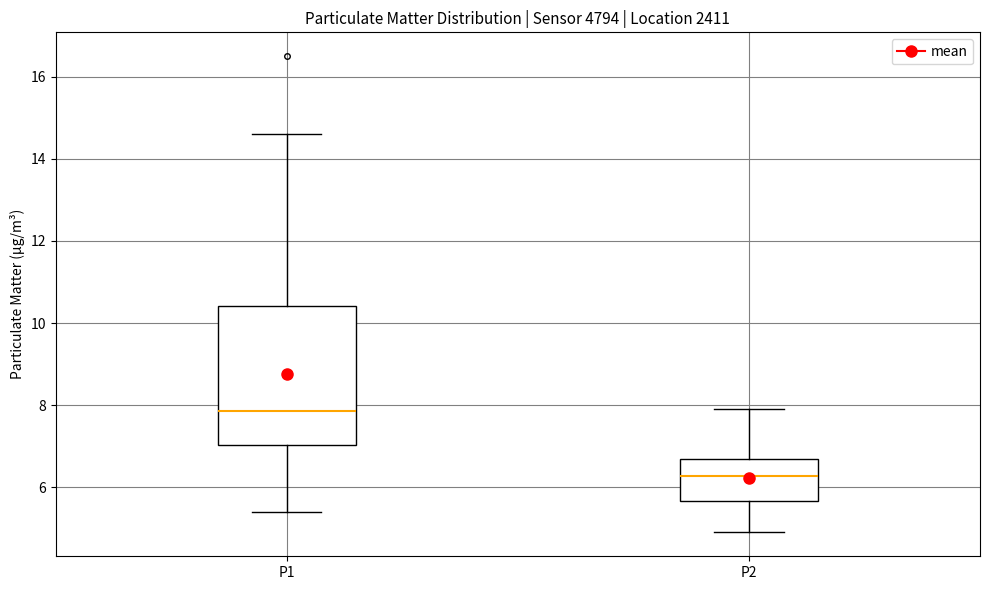

Which box is the tallest, from its lower edge to its upper edge?

P1